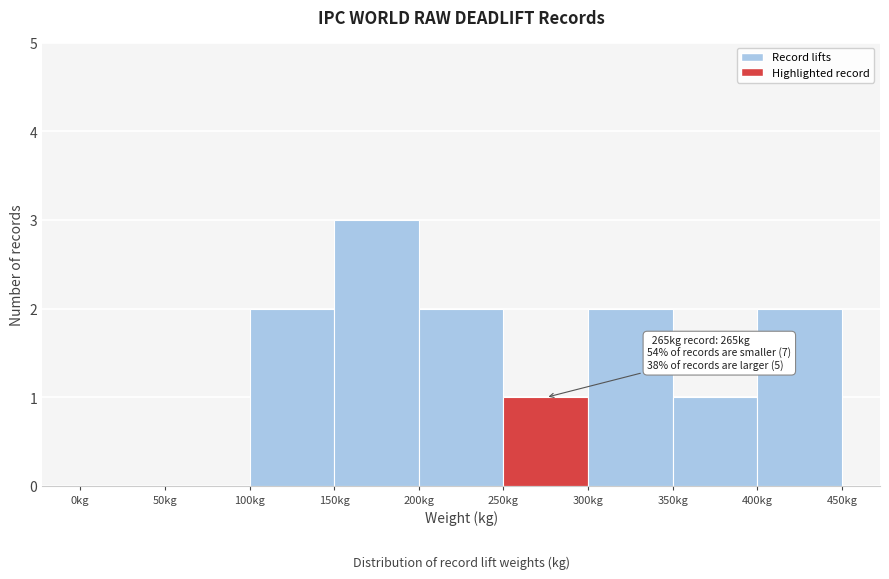

Over which range of the x-axis is the bar tallest?

150 to 200